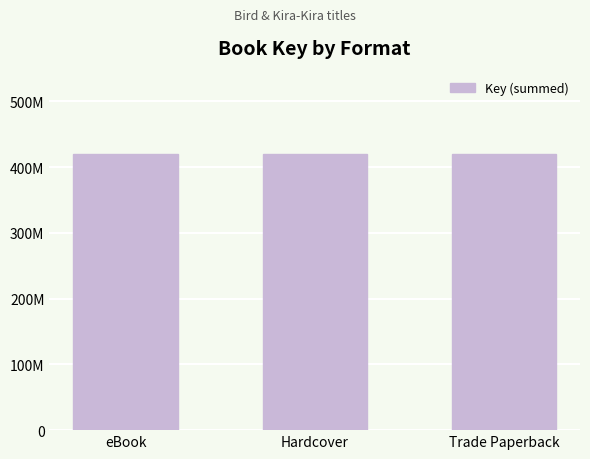

The value at Trade Paperback is 8245004. True or false?

False